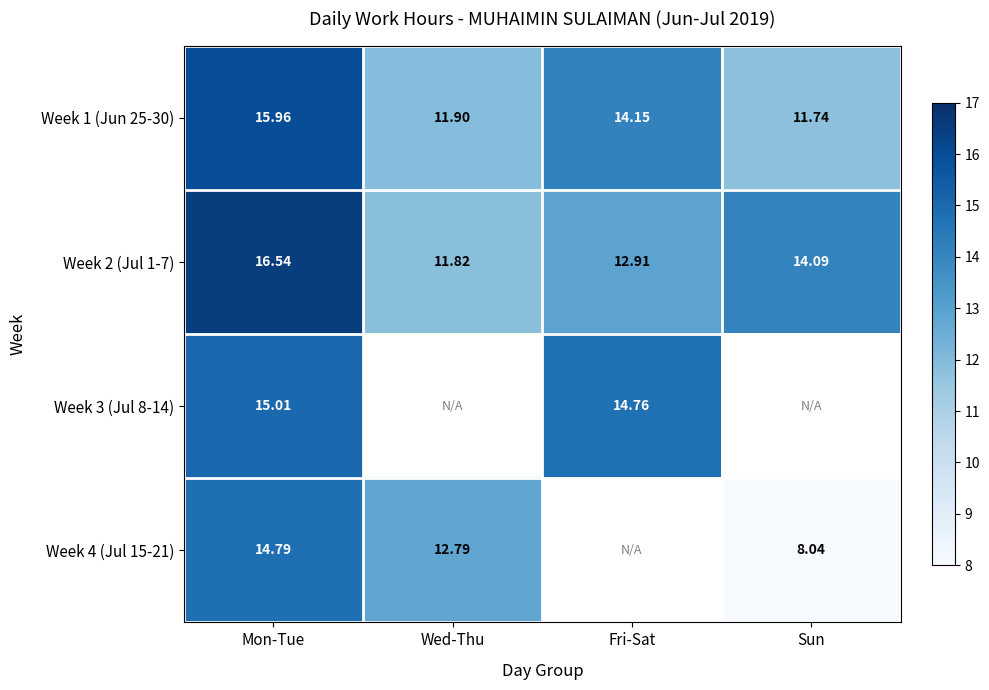

How many values in the Week 1 (Jun 25-30) series are below 14?

2